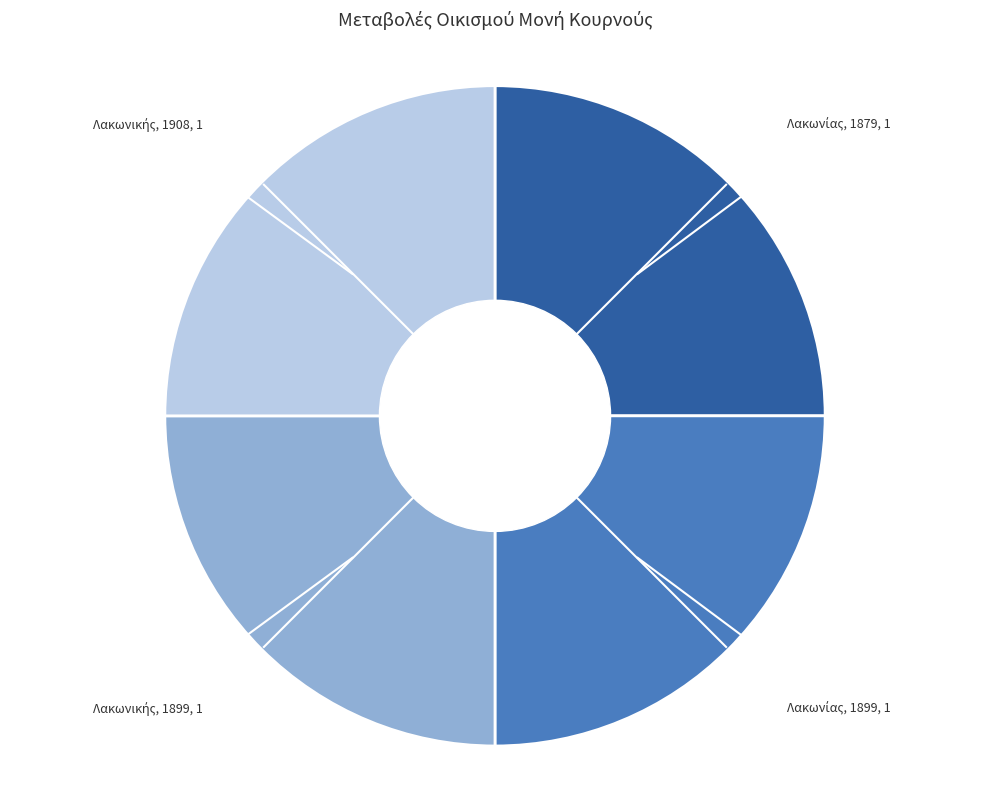

Count the number of slices in the pie.

4